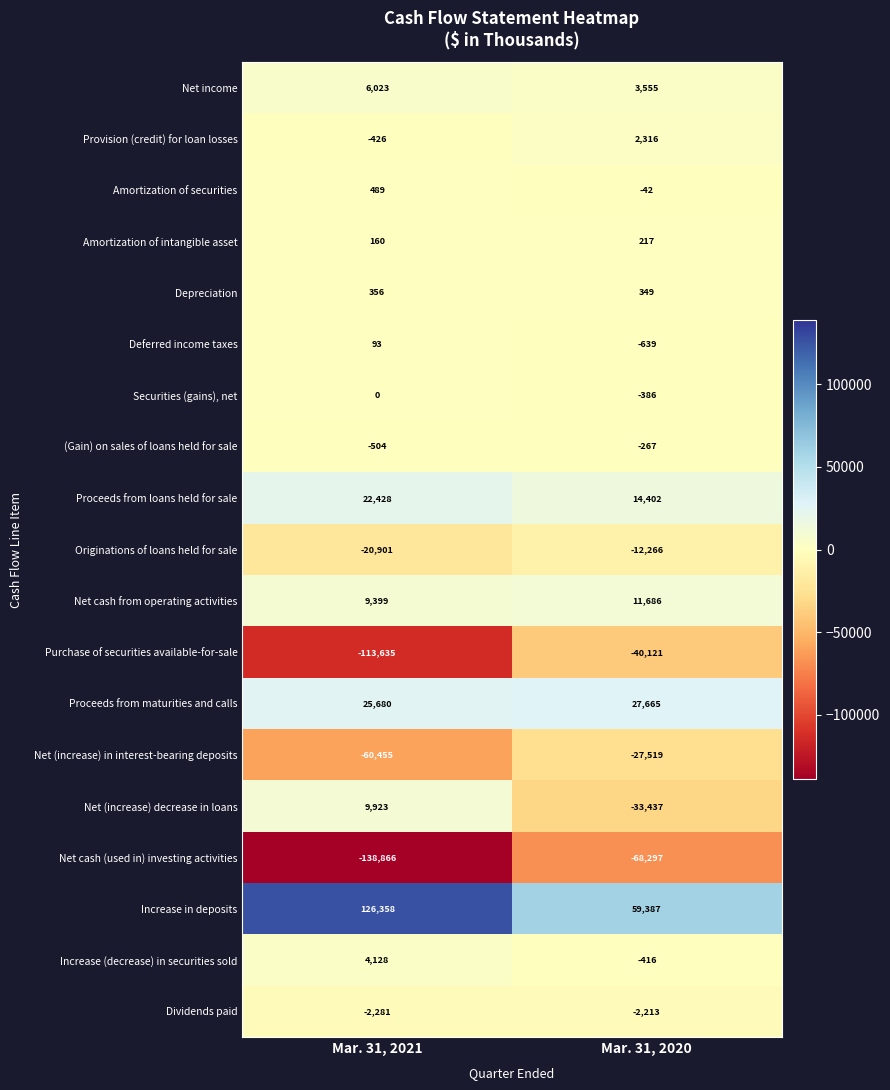

True or false: Amortization of securities has a value of 489 at Mar. 31, 2021.

True